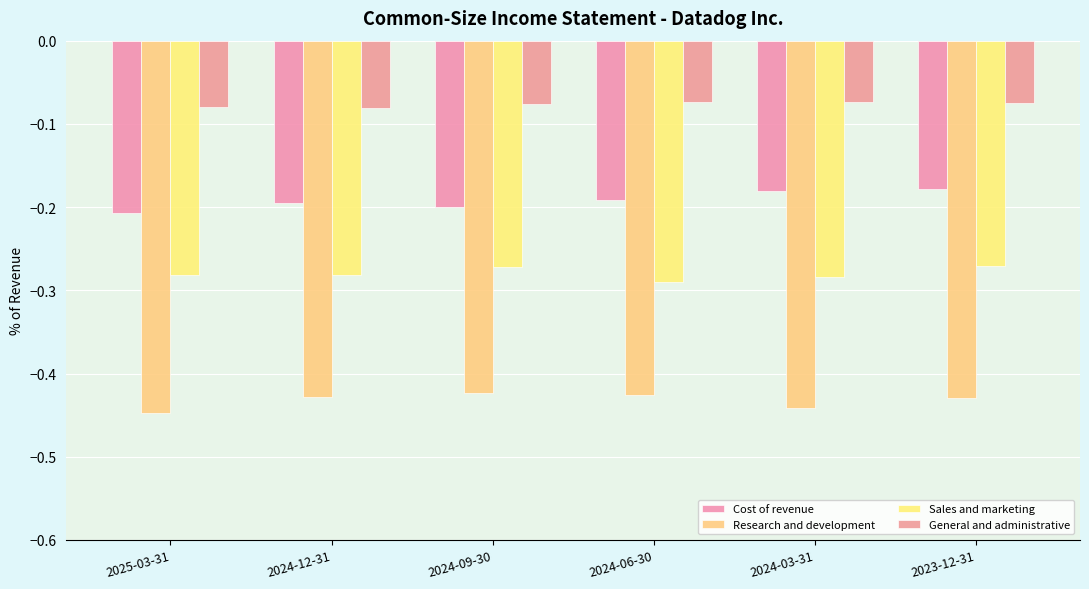

True or false: Research and development has a value of -0.4 at 2025-03-31.

True